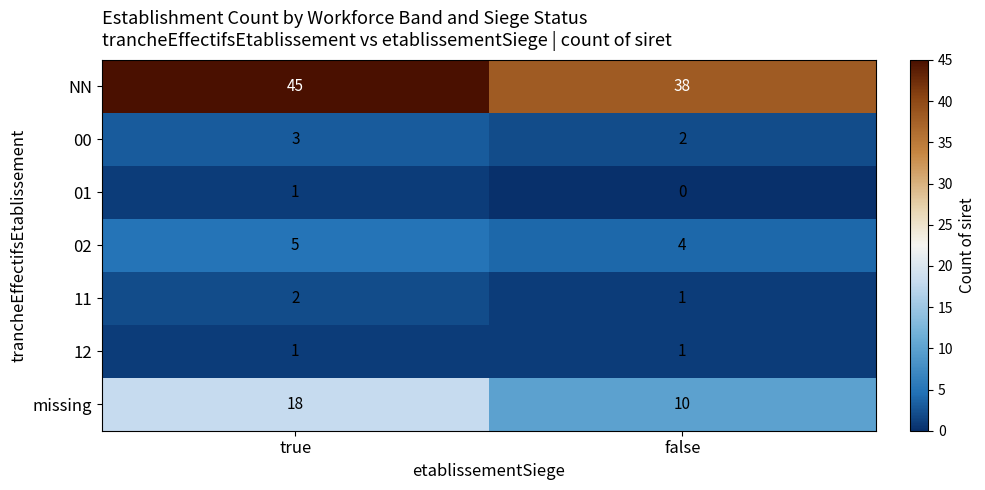

What is the total value across all series at true?

75